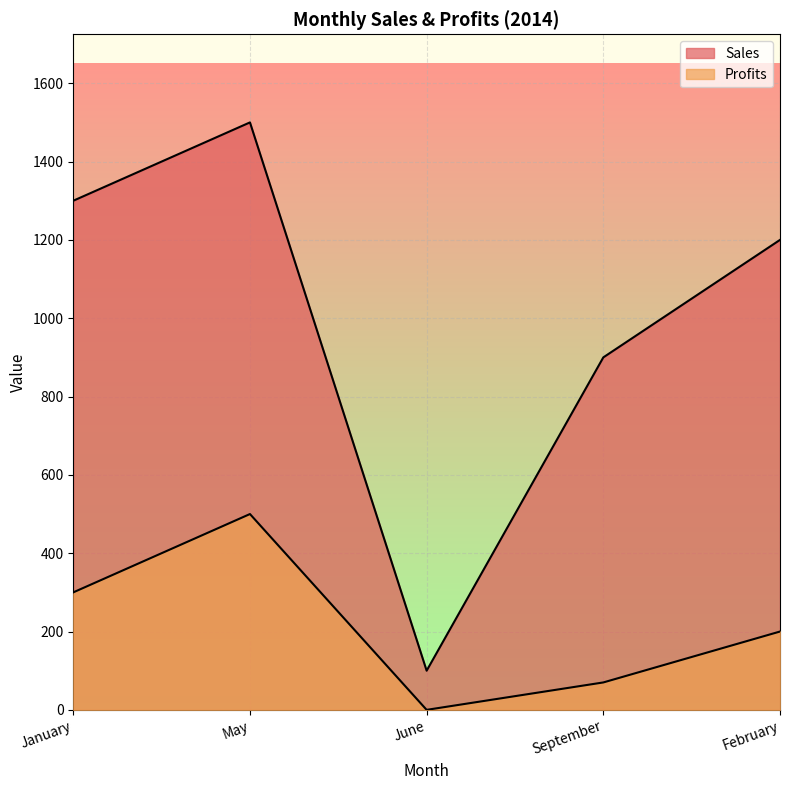

How many data points in Profits are less than 200?

2